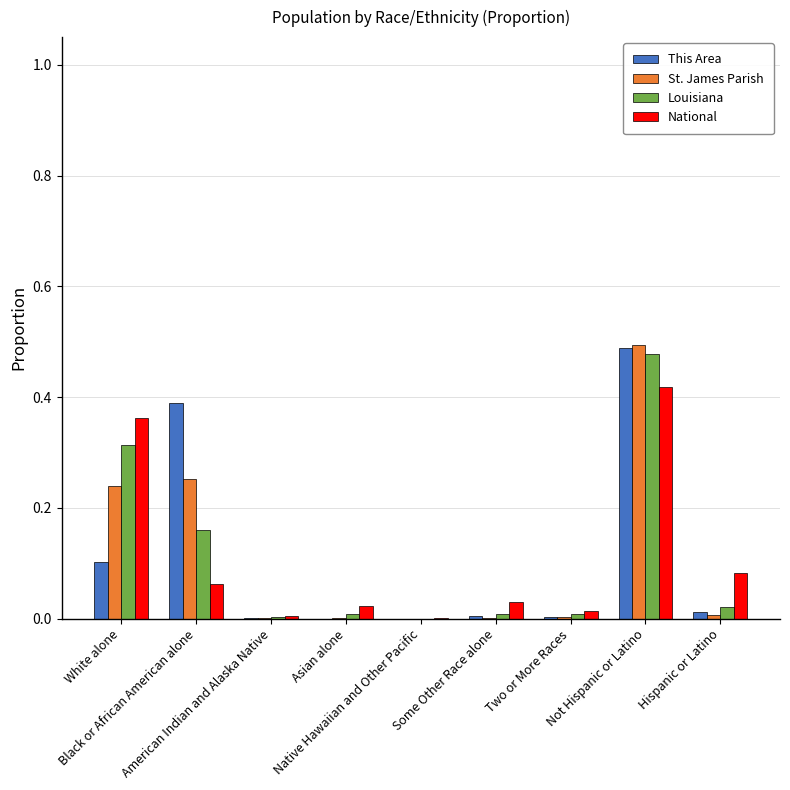

What are all the series names shown in the legend?

This Area, St. James Parish, Louisiana, National